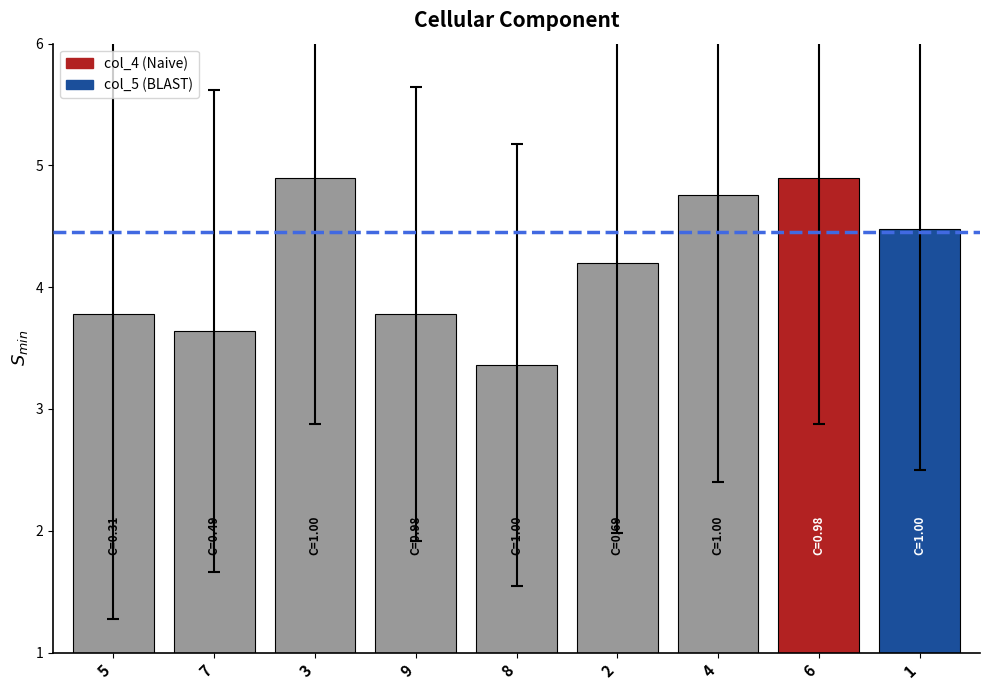

Reading right to left, extract all data points from this chart.

4.5	4.9	4.8	4.2	3.4	3.8	4.9	3.6	3.8